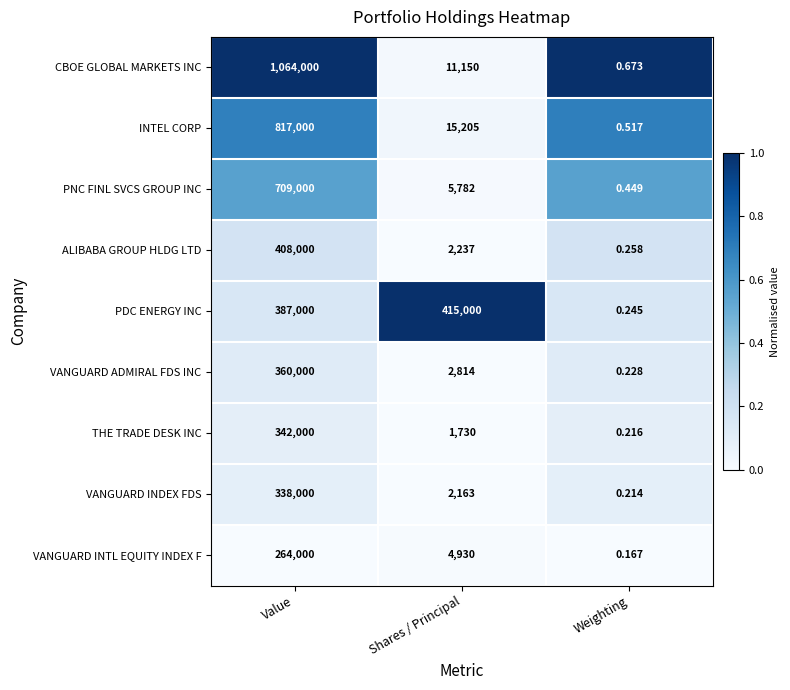

Rank the series by their maximum value, from highest to lowest.

CBOE GLOBAL MARKETS INC, INTEL CORP, PNC FINL SVCS GROUP INC, PDC ENERGY INC, ALIBABA GROUP HLDG LTD, VANGUARD ADMIRAL FDS INC, THE TRADE DESK INC, VANGUARD INDEX FDS, VANGUARD INTL EQUITY INDEX F